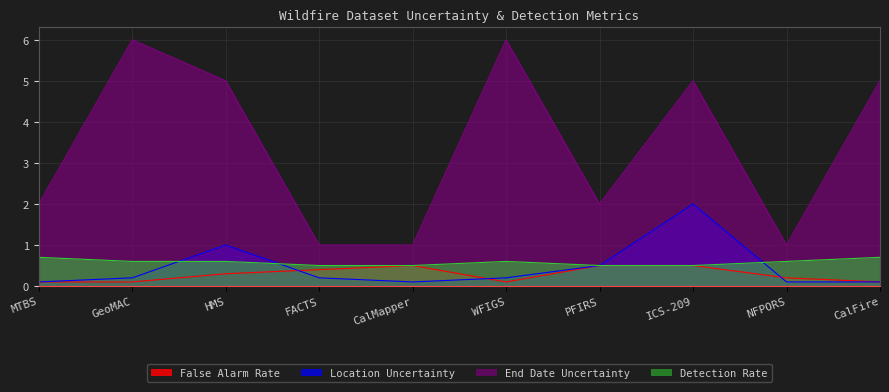

How many lines are shown in the chart?

4